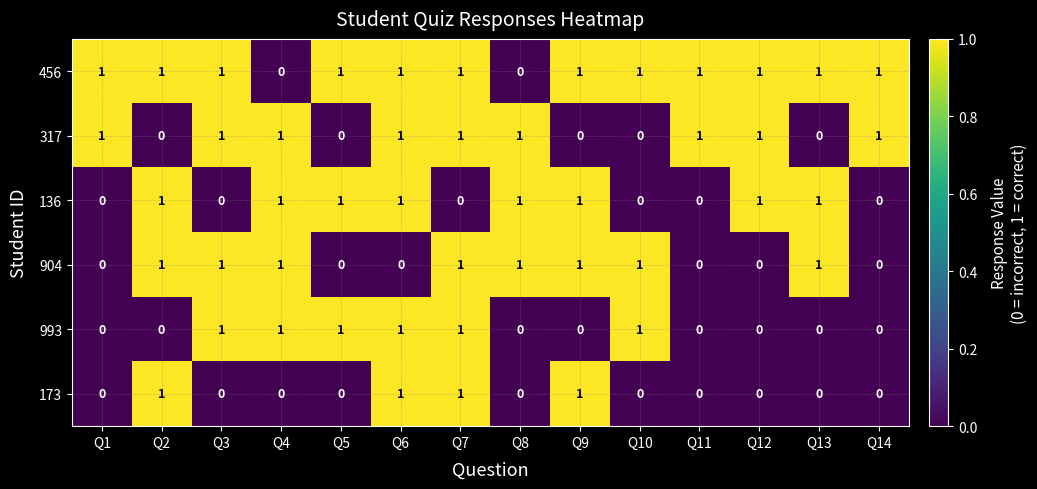

Is the value of 317 at Q9 greater than the value of 993 at Q10?

No